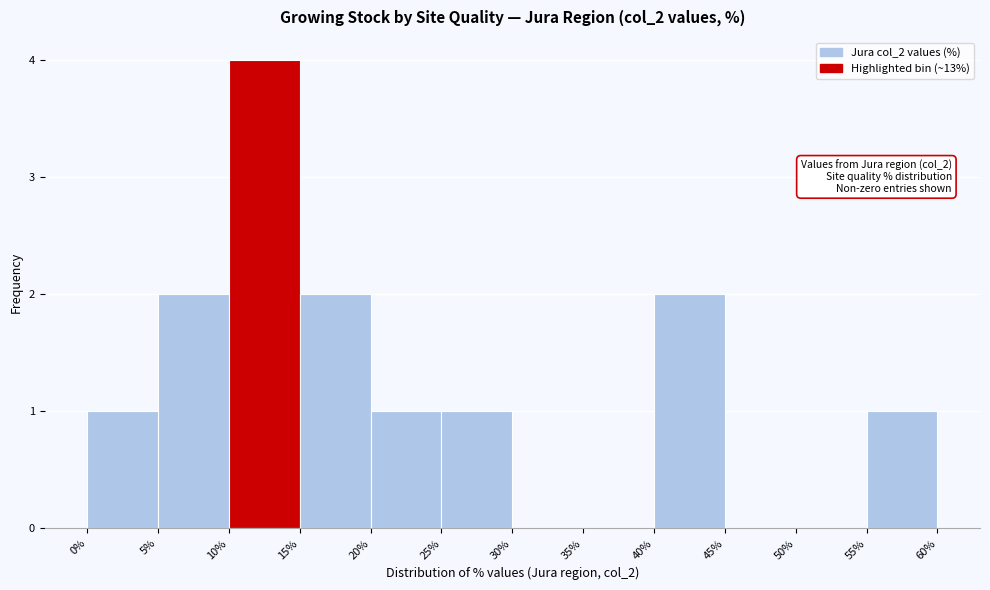

Which range on the x-axis has the tallest bar?

10% to 15%